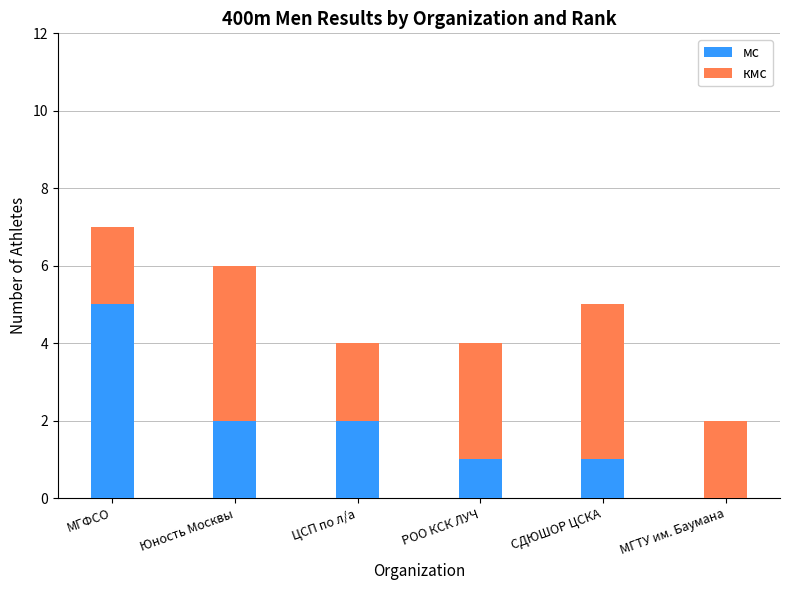

Are the bars grouped side by side (vs. stacked)?

No